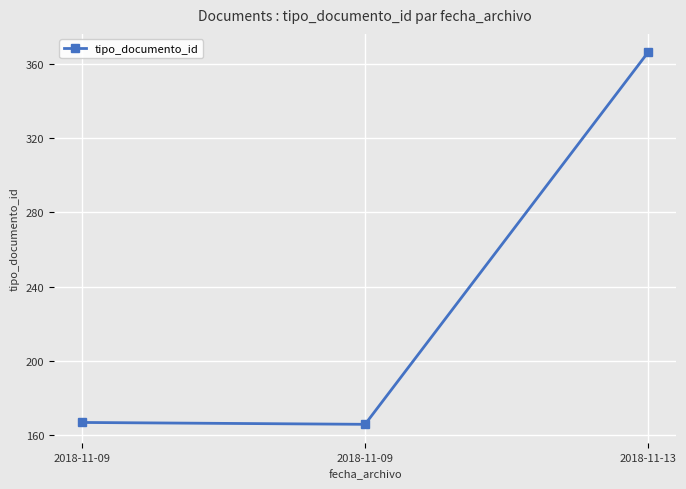

How many values are below 167?

1